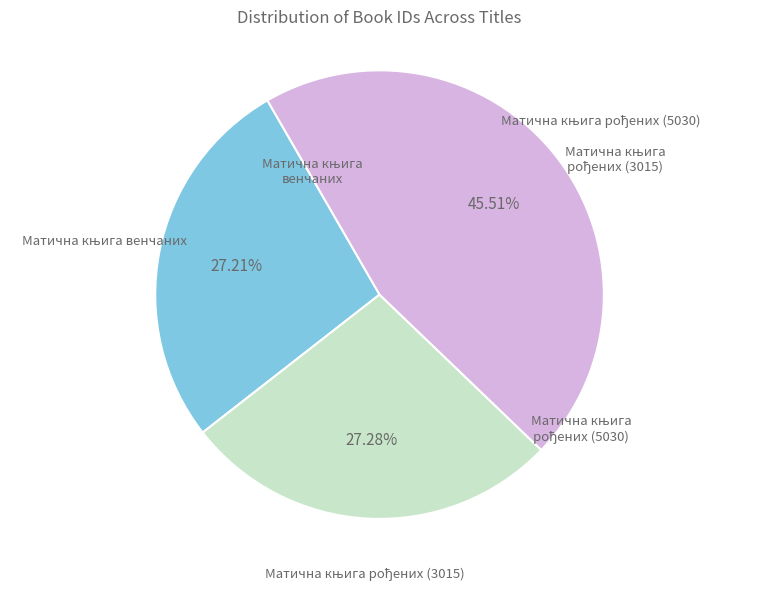

Is there a majority slice in this chart?

No